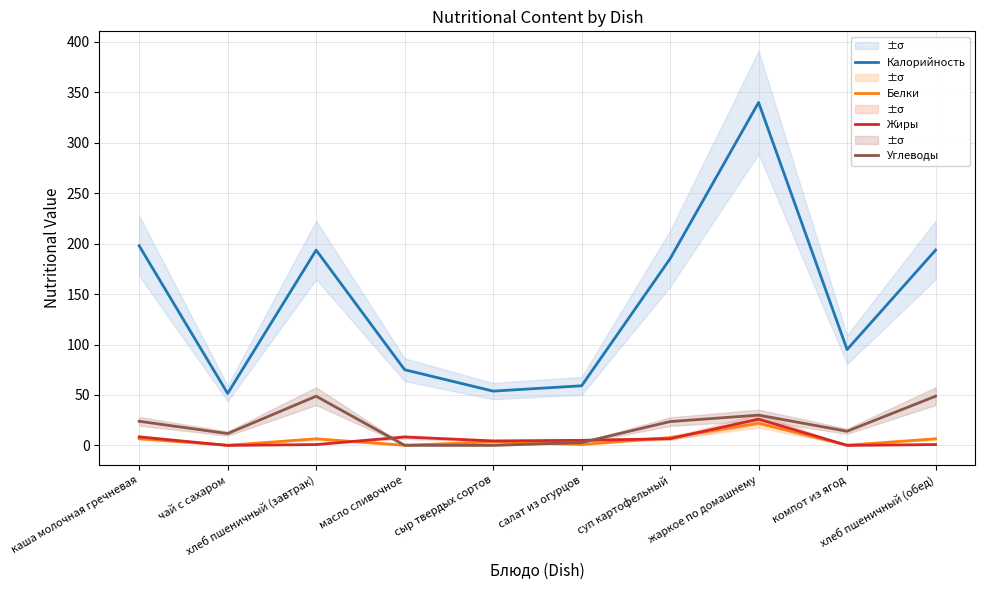

Reading left to right, transcribe all the data shown in this chart.

Калорийность: 197.9	51.5	193.6	75.0	53.8	59.1	185.1	340.0	95.0	193.6
Белки: 6.7	0.1	6.5	0.1	3.5	0.8	7.7	22.0	0.2	6.5
Жиры: 8.4	0.0	0.8	8.3	4.4	5.0	6.6	26.0	0.0	0.8
Углеводы: 23.9	11.7	48.8	0.1	0.0	2.8	23.6	30.0	14.0	48.8